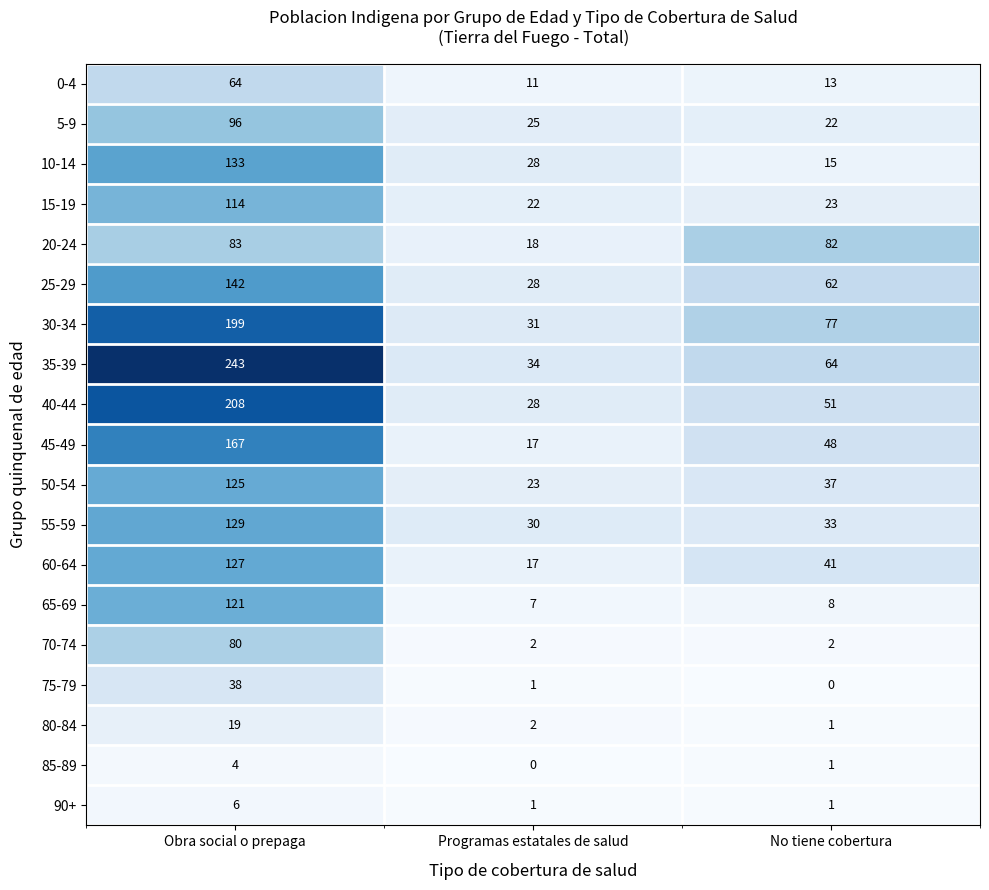

The 10-14 series shows 21 at No tiene cobertura. True or false?

False